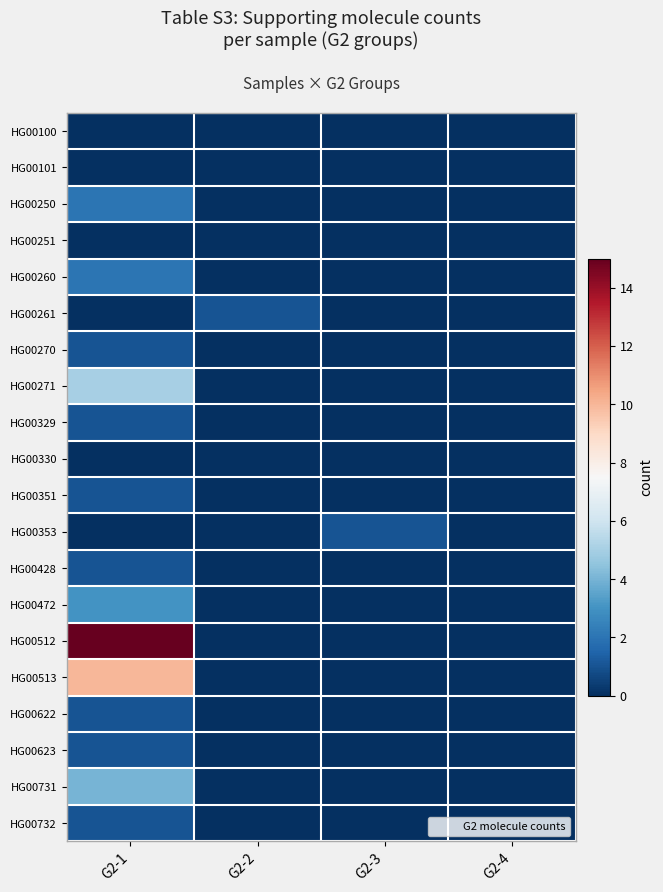

How many distinct data groups are displayed?

20